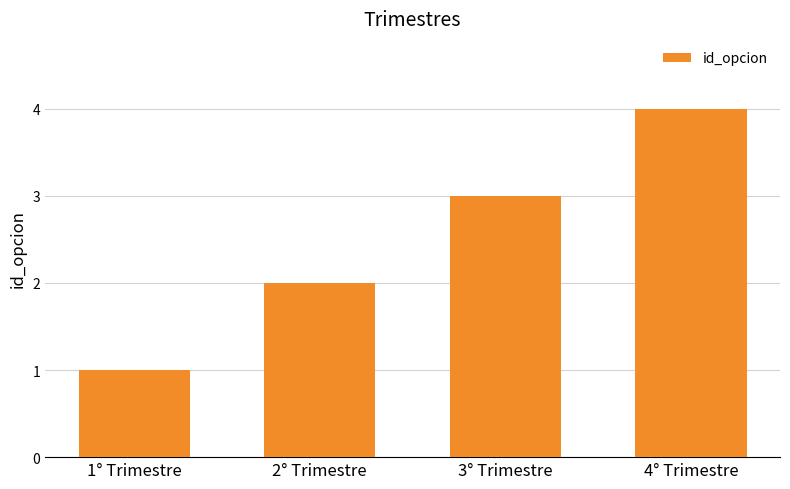

Which category has the highest value across all series?

4° Trimestre